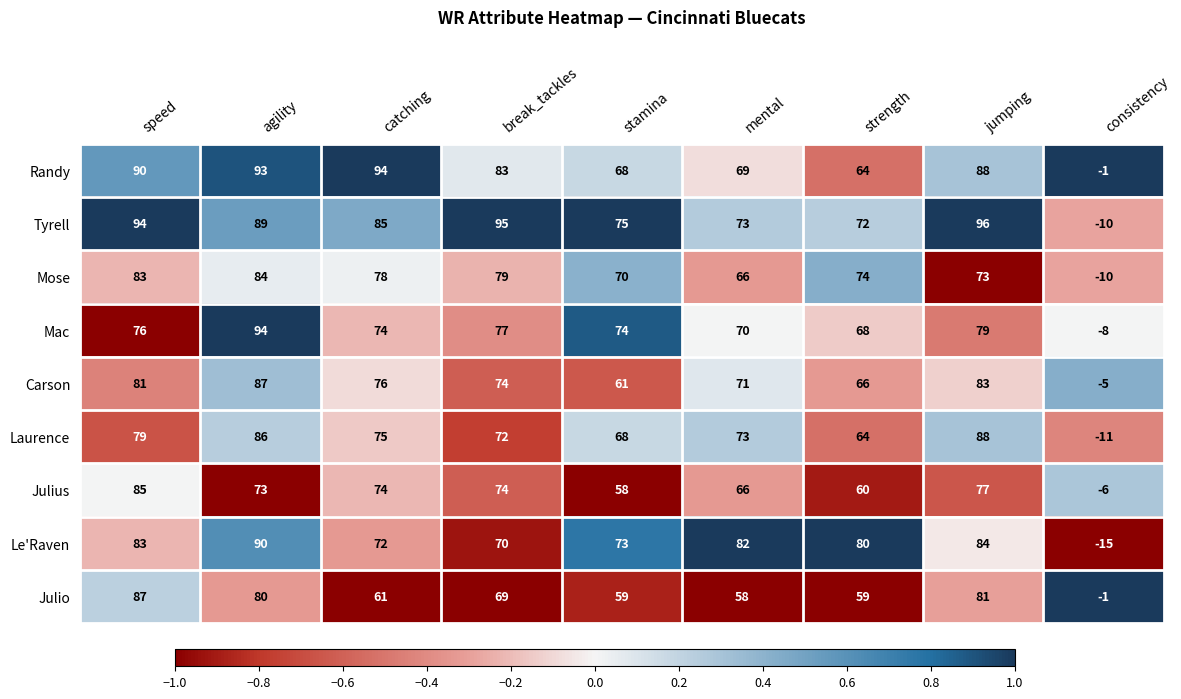

At which label is Laurence closest to 38?

strength